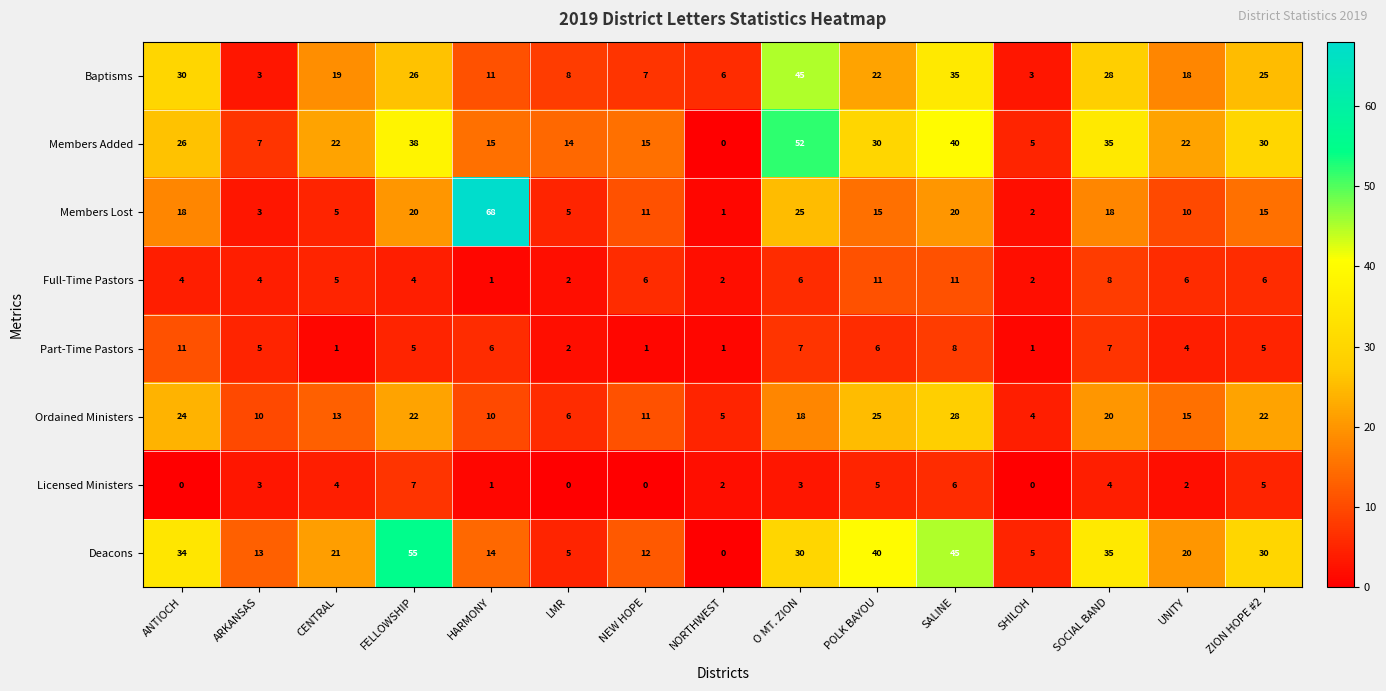

Which category has the highest value across all series?

HARMONY